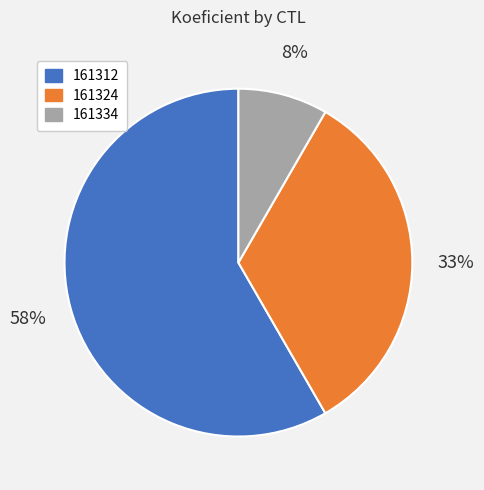

Between 161334 and 161324, which is larger?

161324